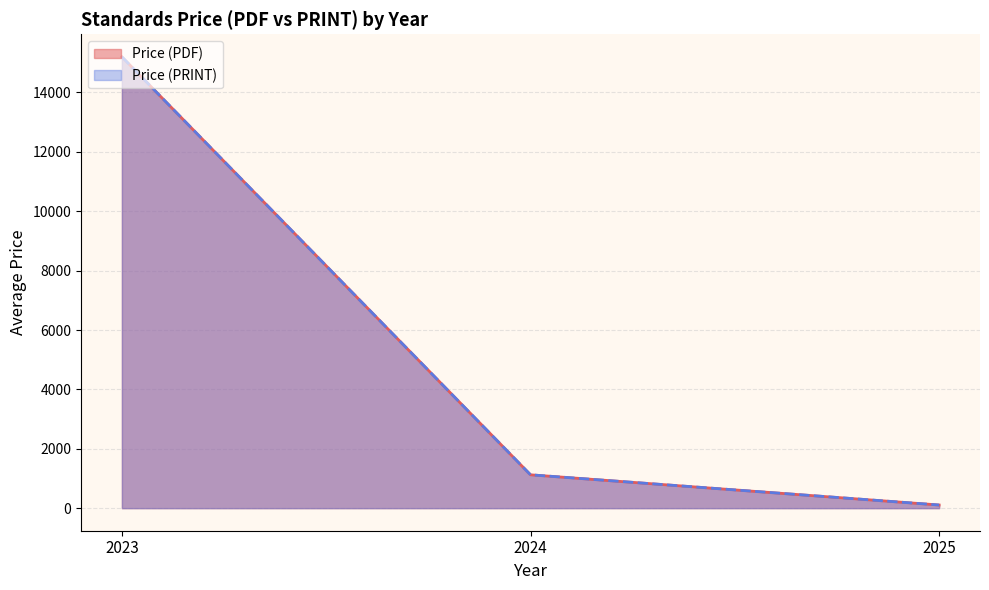

True or false: Price (PRINT) and Price (PDF) cross at least once.

False